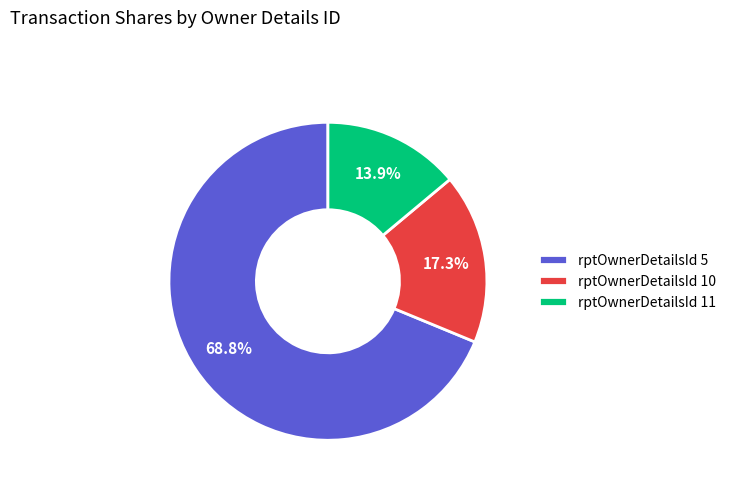

To the nearest percent, what is the average slice percentage?

33%